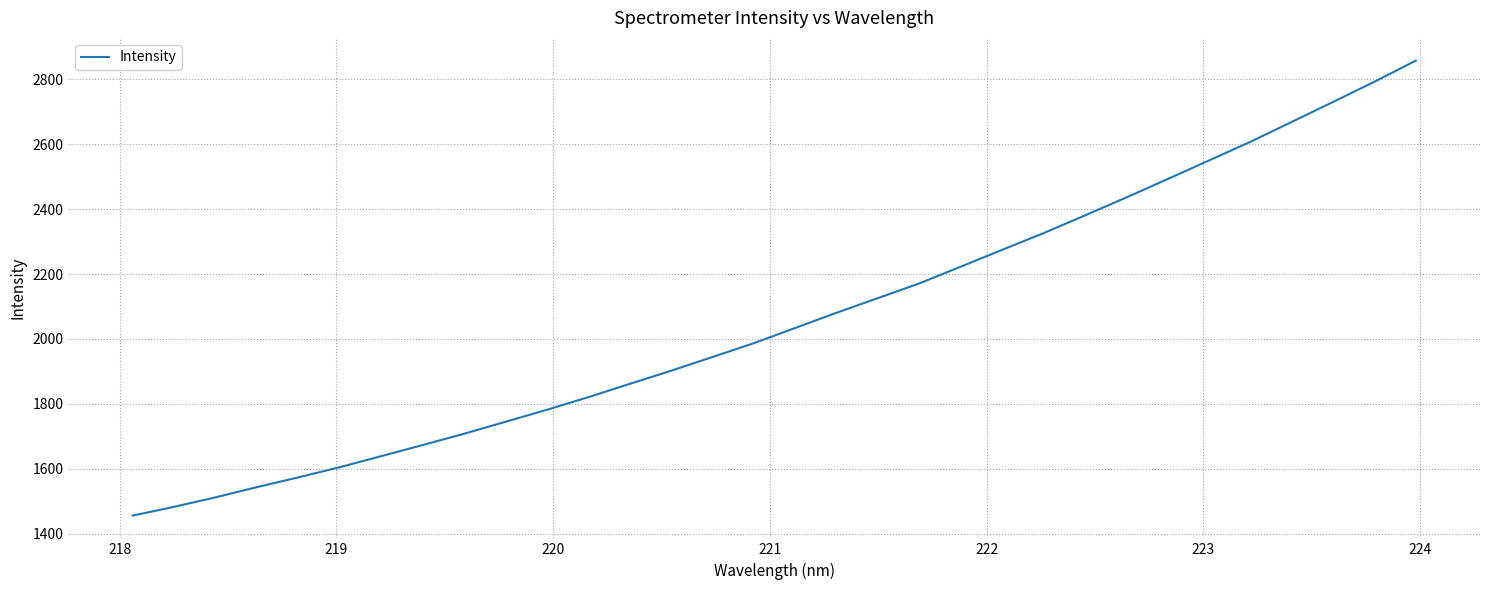

What is the difference between the maximum and minimum values?

1401.0